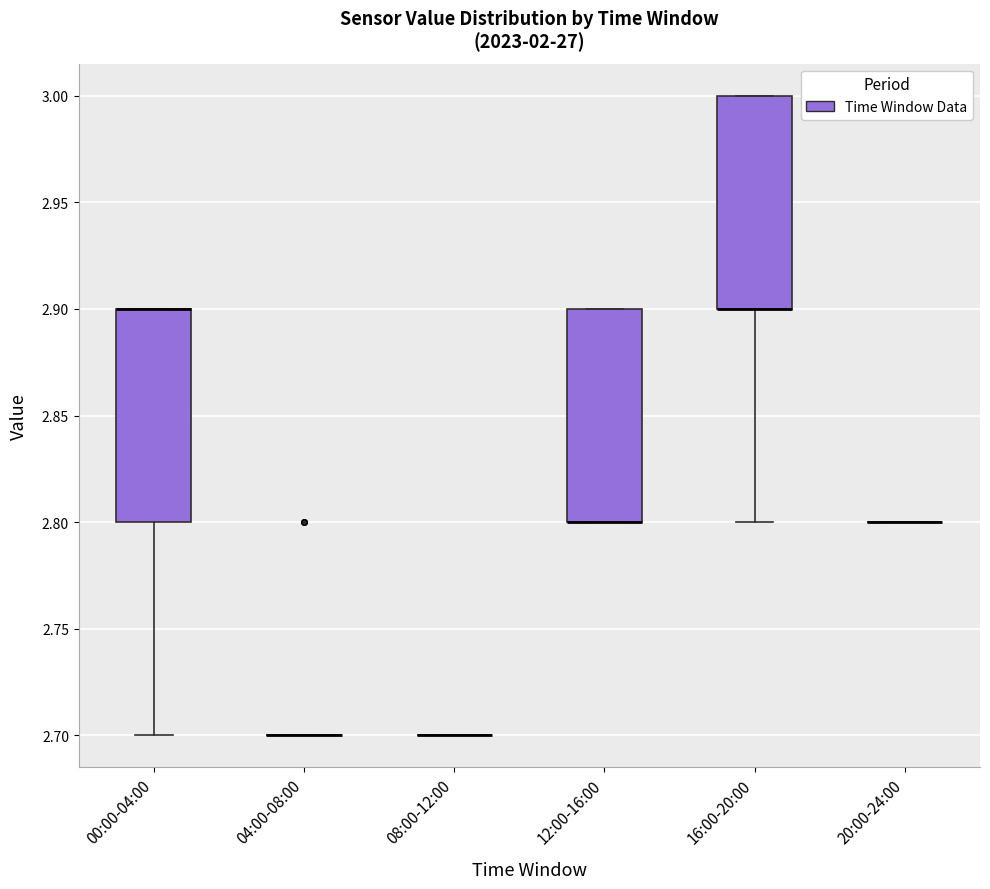

Reading left to right, read every box against the y-axis: the position of its median line, the range the box covers, and the ends of its whiskers. The values are not printed on the chart, so give them approximately, as read against the axis.

00:00-04:00: median 2.9 (drawn on the box's upper edge), box 2.8 to 2.9, whiskers 2.7 to 2.9
04:00-08:00: box collapsed to a line at 2.7, whiskers 2.7 to 2.7
08:00-12:00: box collapsed to a line at 2.7, whiskers 2.7 to 2.7
12:00-16:00: median 2.8 (drawn on the box's lower edge), box 2.8 to 2.9, whiskers 2.8 to 2.9
16:00-20:00: median 2.9 (drawn on the box's lower edge), box 2.9 to 3.0, whiskers 2.8 to 3.0
20:00-24:00: box collapsed to a line at 2.8, whiskers 2.8 to 2.8